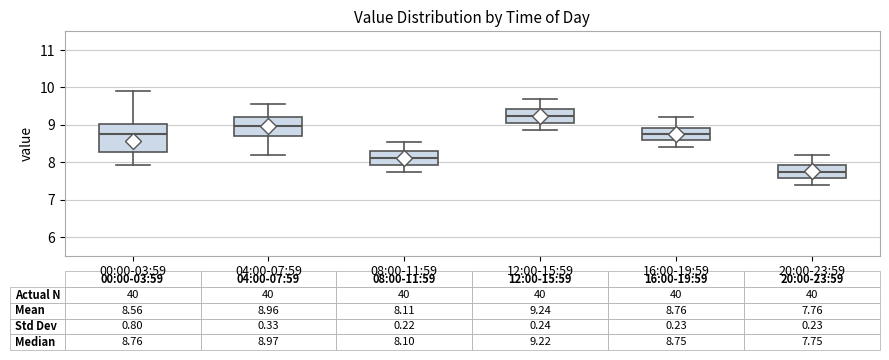

Which box's median line is the lowest?

20:00-23:59